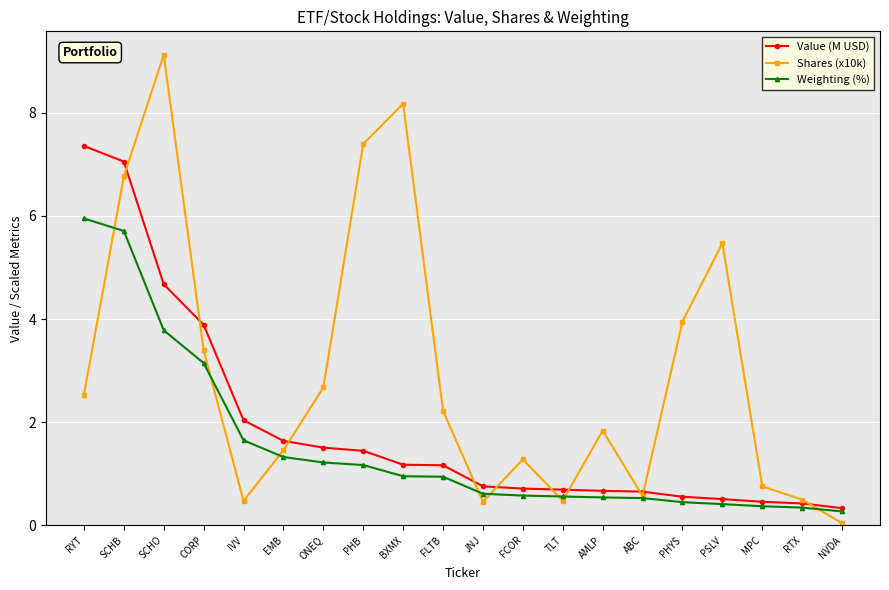

True or false: Weighting (%) has a value of 0.6 at JNJ.

True